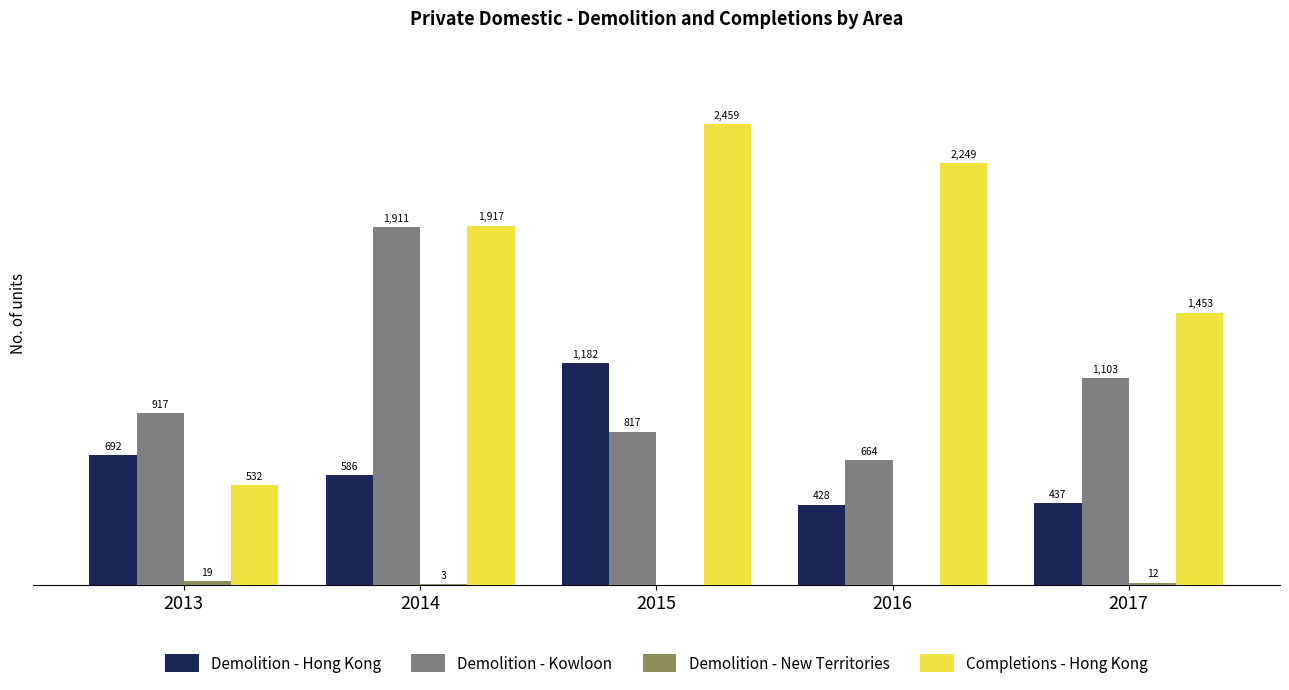

Is the value of Demolition - Kowloon at 2016 greater than the value of Demolition - Hong Kong at 2016?

Yes